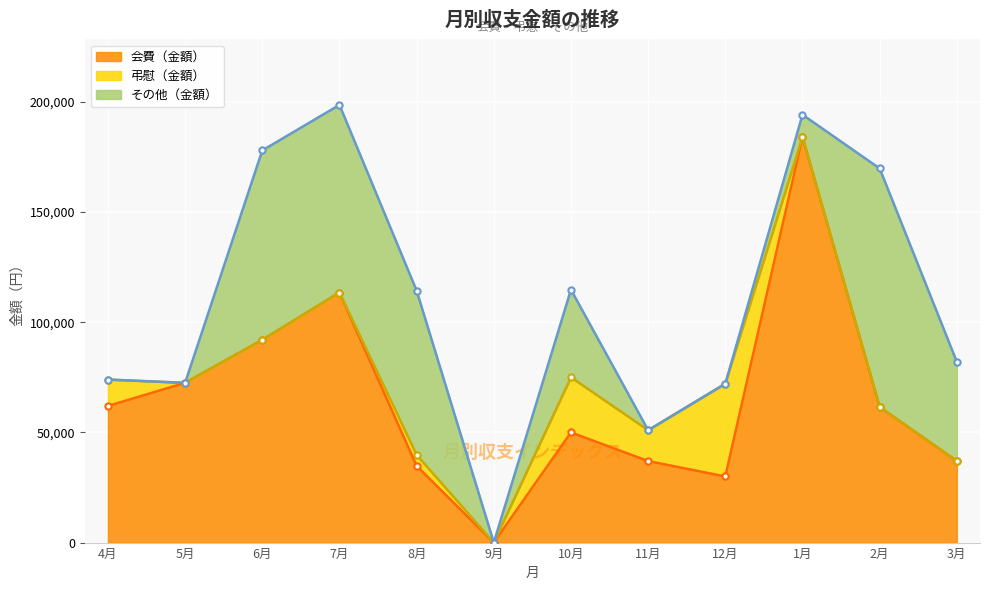

Where is その他（金額） nearest to the value 54160?

3月